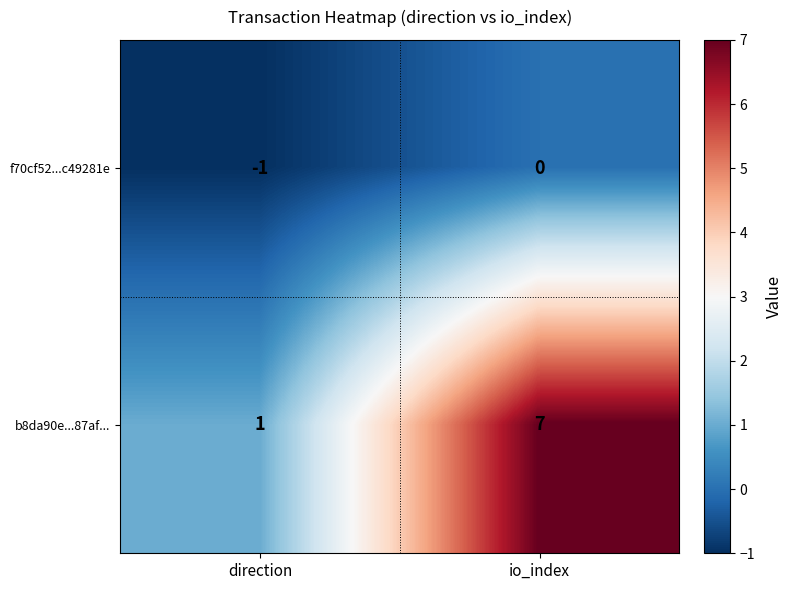

Which series changed the most between direction and io_index?

b8da90e...87af...